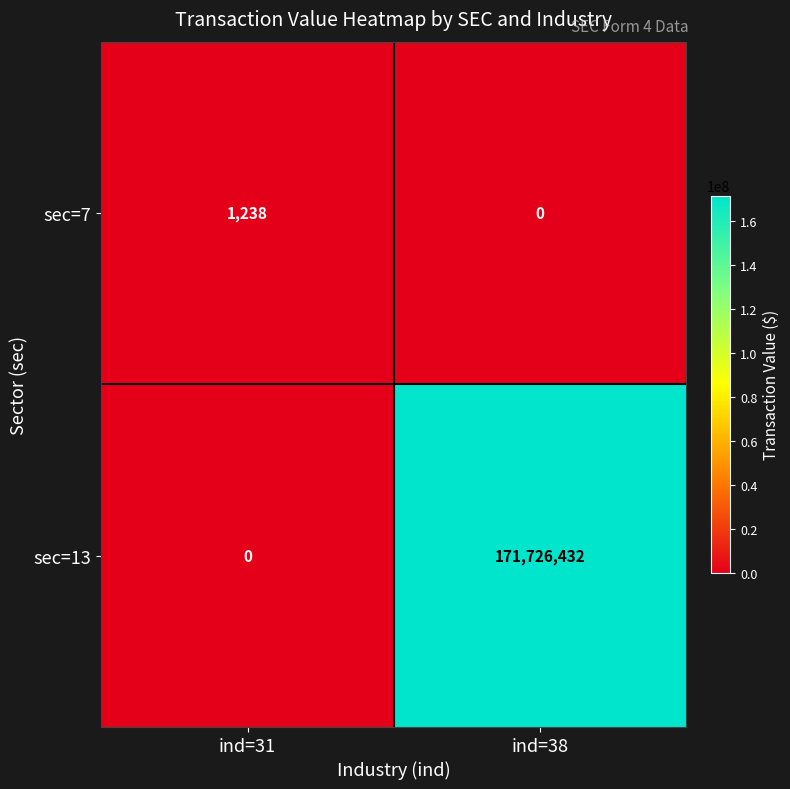

What is the sum of the sec=7 values at ind=31 and ind=38?

1238